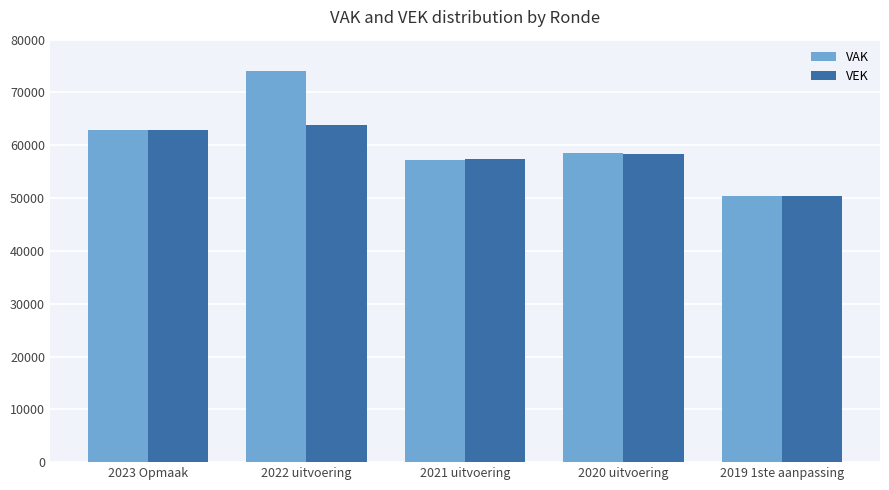

What is the sum of the VAK values at 2020 uitvoering and 2022 uitvoering?

132548